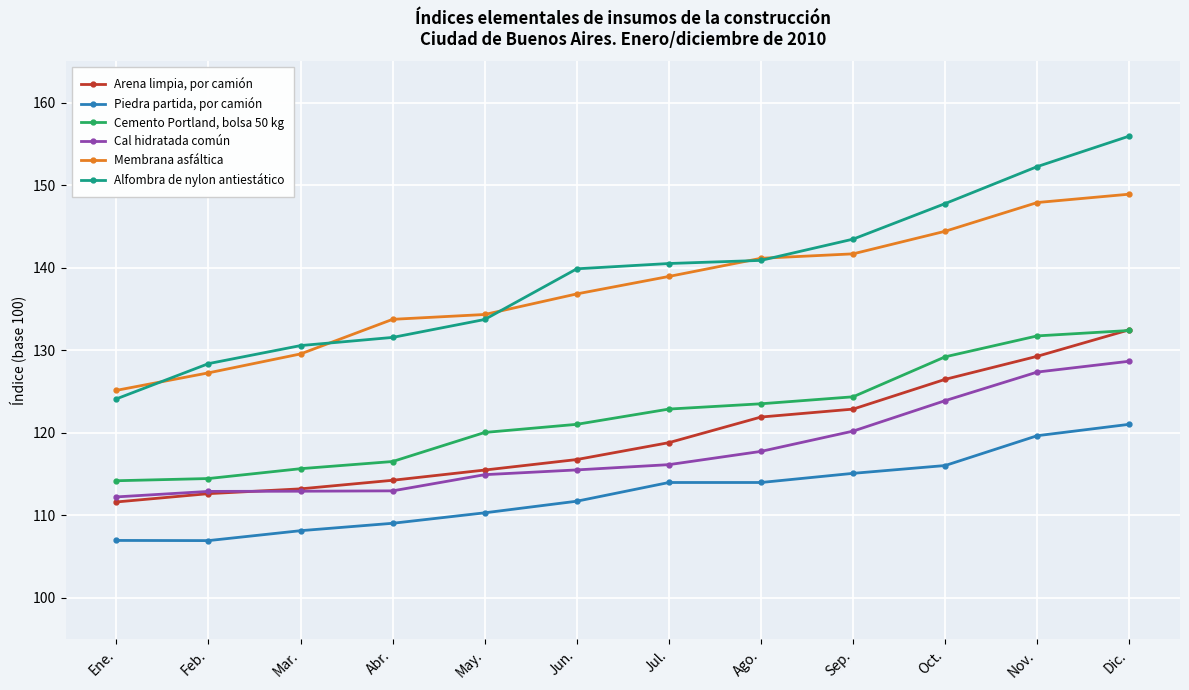

At which label does Membrana asfáltica reach its minimum?

Ene.